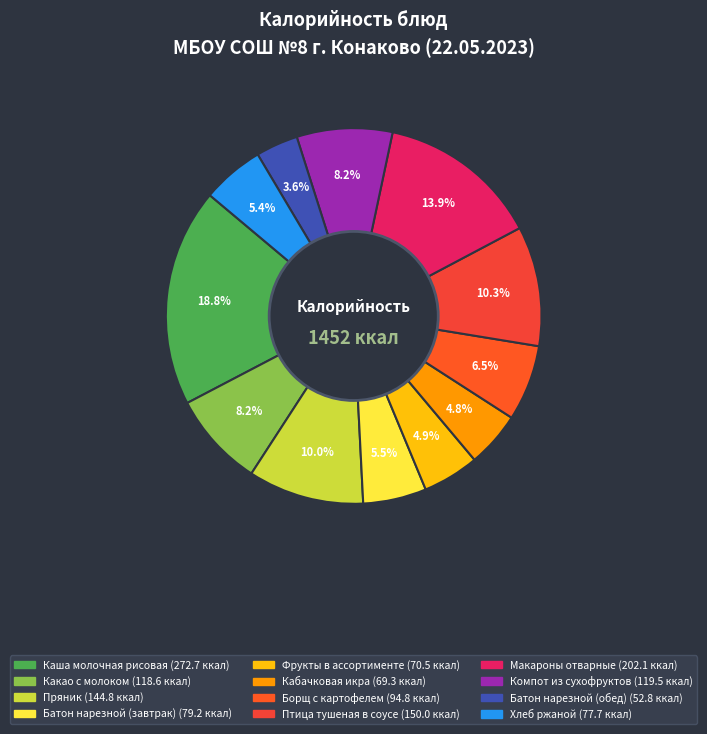

Combined, what portion of the pie is Макароны отварные and Птица тушеная в соусе?

24.3%